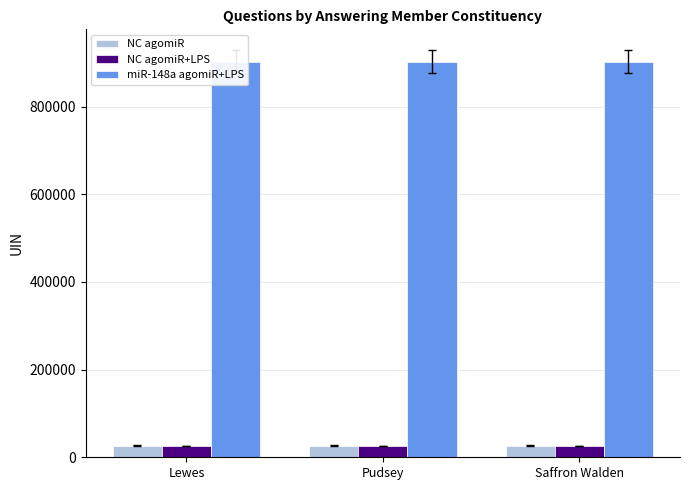

How many distinct data groups are displayed?

3